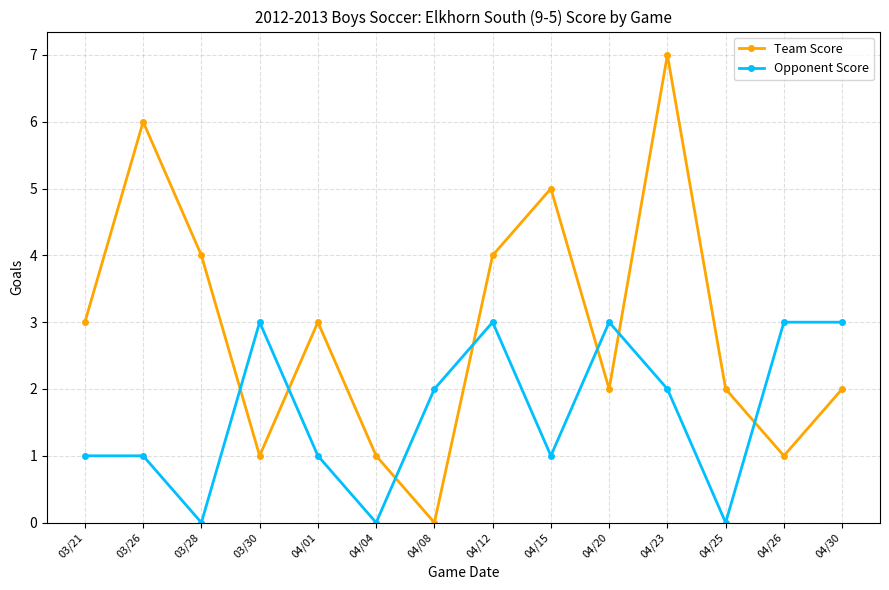

How many values in the Opponent Score series are below 2?

7